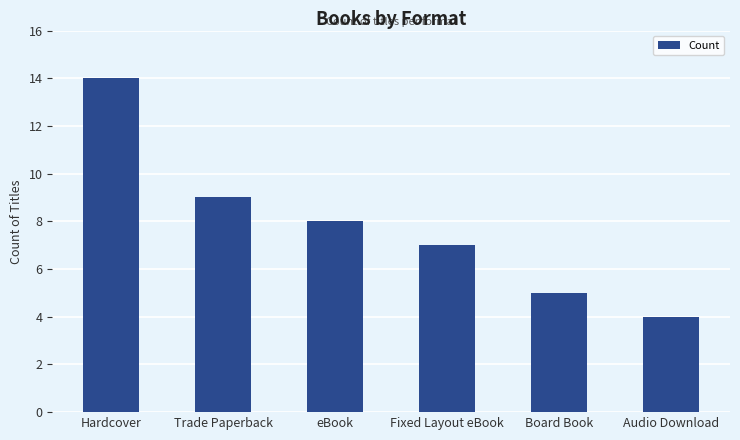

Does the chart contain any negative values?

No